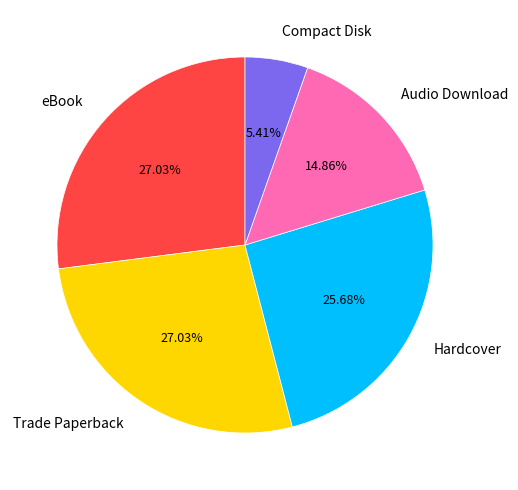

Is there a majority slice in this chart?

No